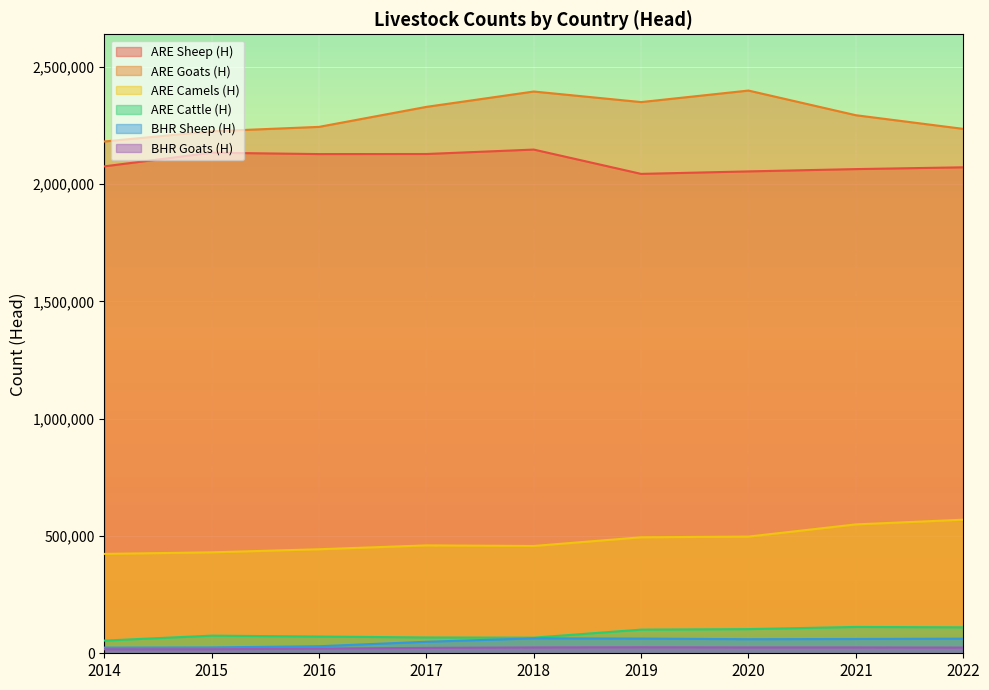

How many lines are shown in the chart?

6